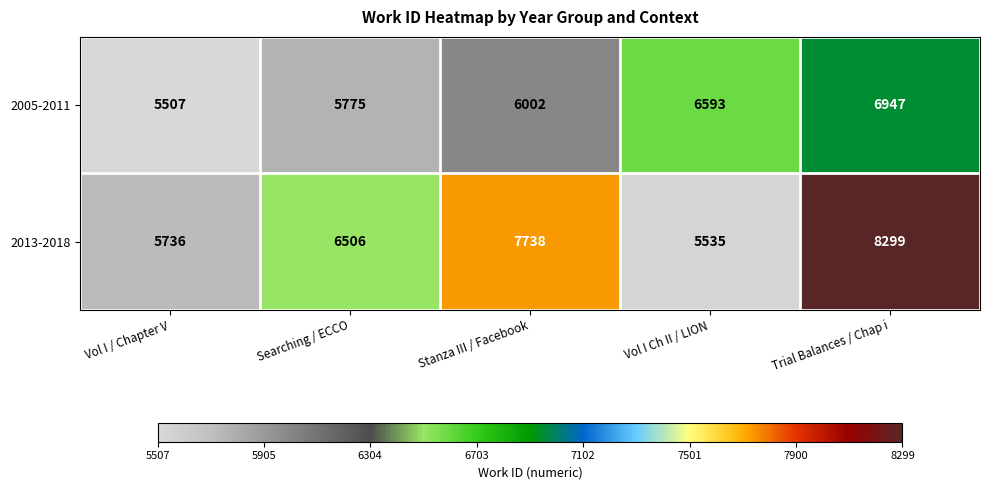

Which series has the largest range (max minus min)?

2013-2018